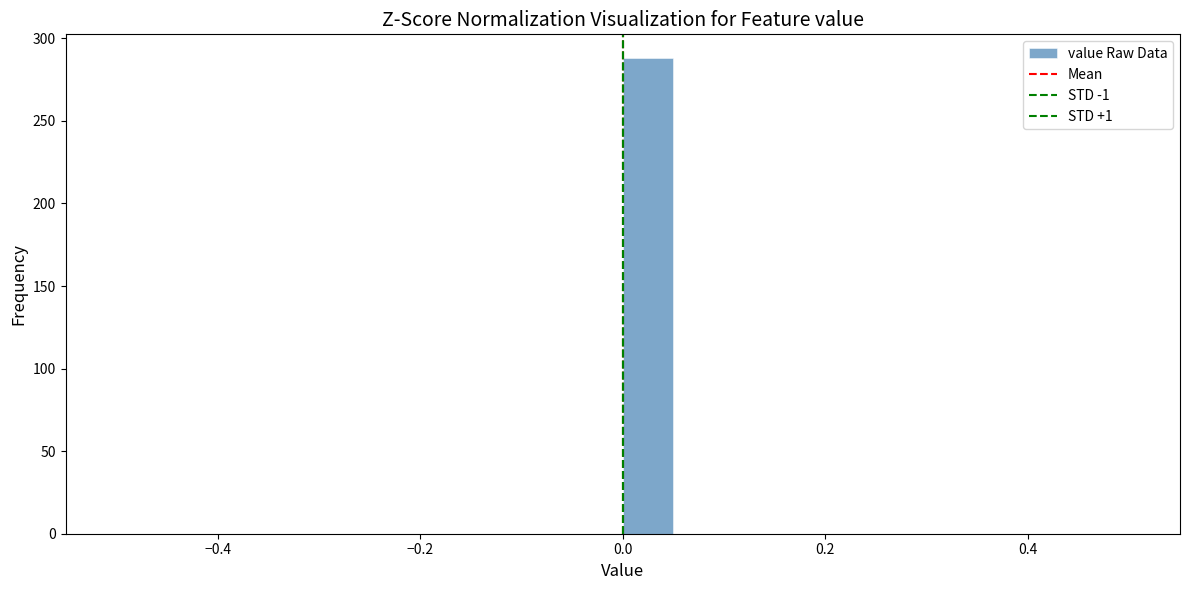

Read against the x-axis, roughly where is the centre of the tallest bar?

0.02